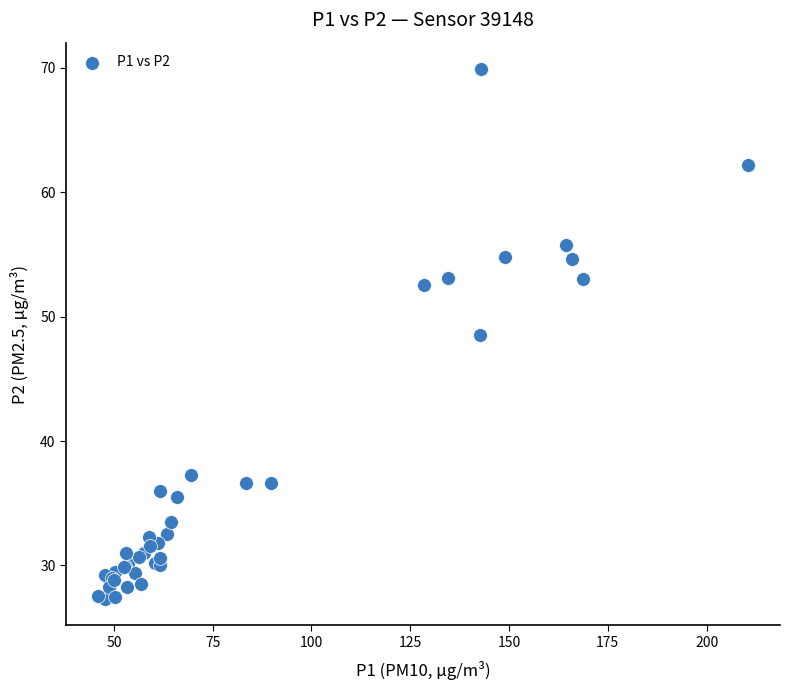

What Y value in the scatter plot is closest to 48?

48.5